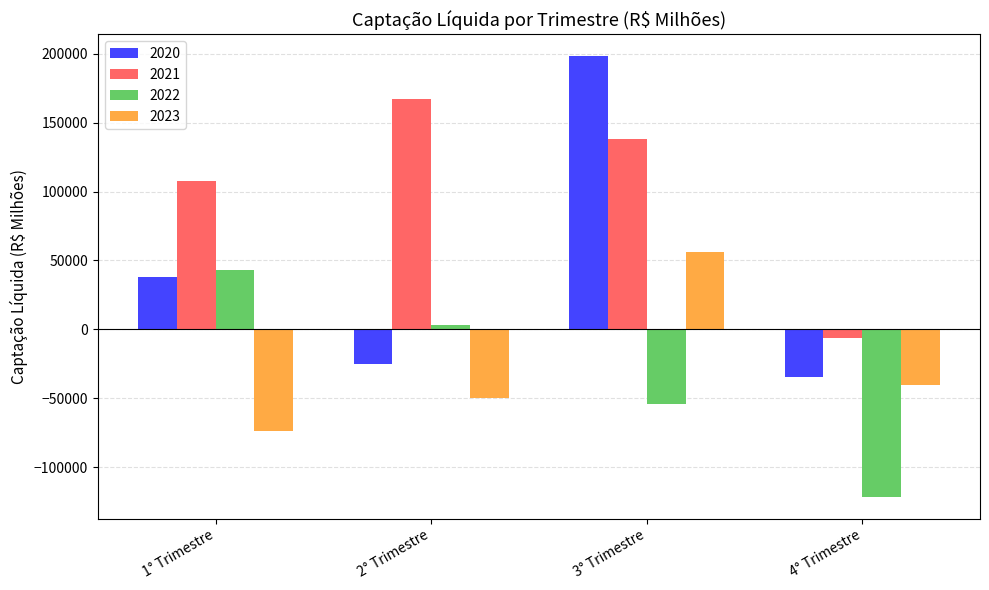

What is the spread (max minus min) of values at 3° Trimestre?

252402.8